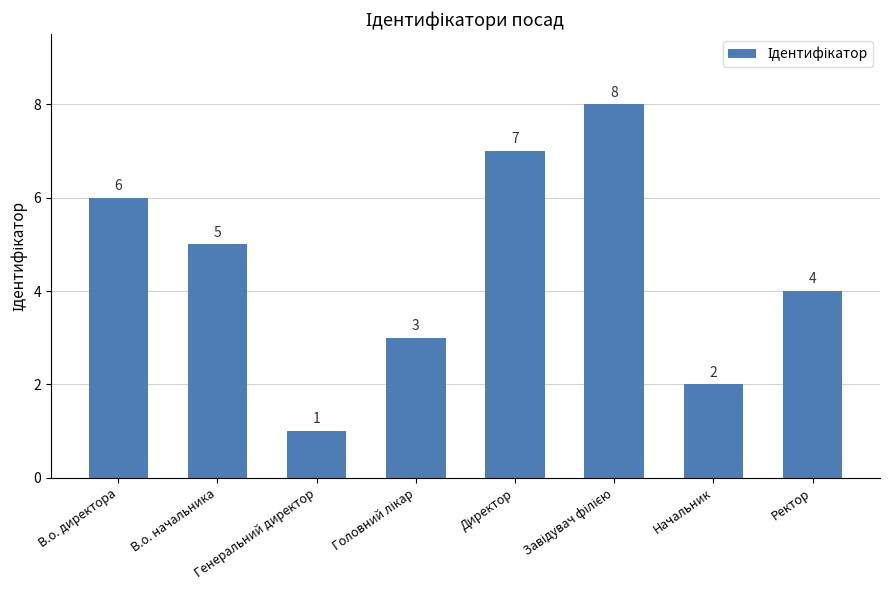

Are the bars grouped side by side (vs. stacked)?

No